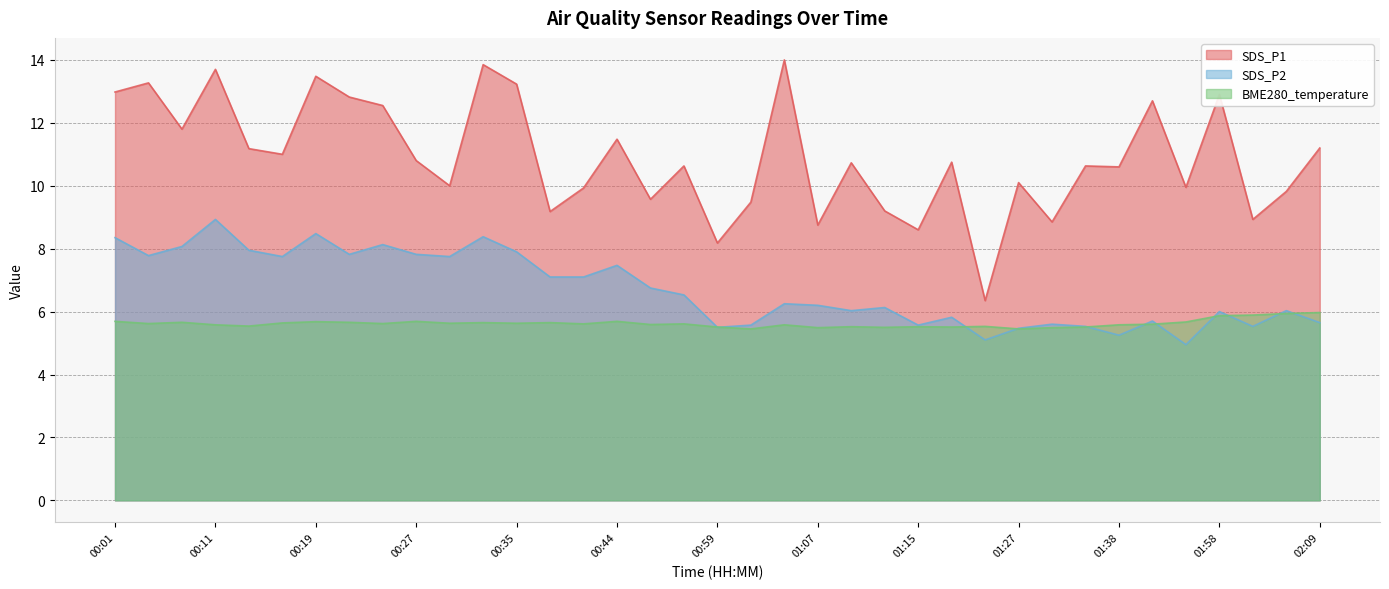

True or false: SDS_P2 has a value of 8.9 at 00:11.

True